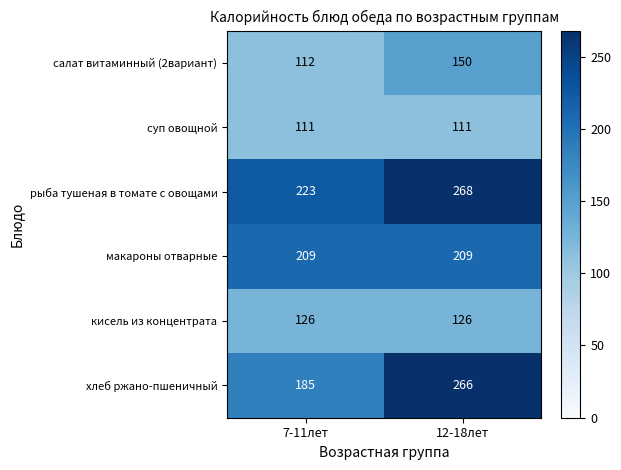

At which label is салат витаминный (2вариант) closest to 131?

7-11лет